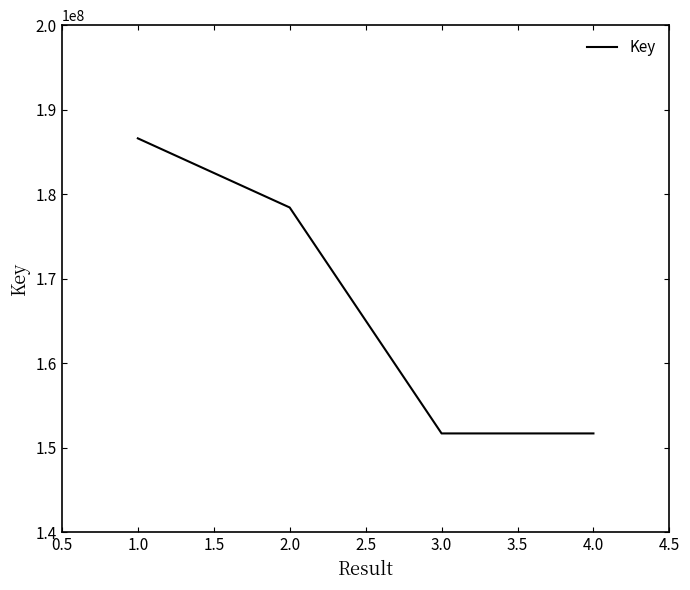

Which label corresponds to the largest value in the chart?

1.0